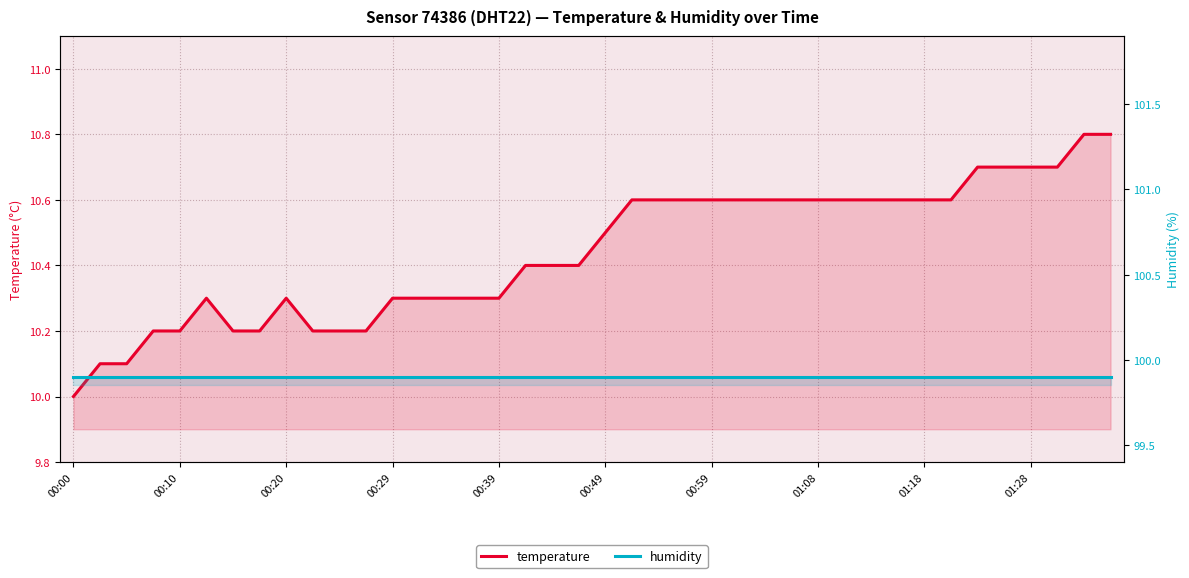

Reading left to right, list all the values displayed in this chart.

temperature: 10.0	10.1	10.1	10.2	10.2	10.3	10.2	10.2	10.3	10.2	10.2	10.2	10.3	10.3	10.3	10.3	10.3	10.4	10.4	10.4	10.5	10.6	10.6	10.6	10.6	10.6	10.6	10.6	10.6	10.6	10.6	10.6	10.6	10.6	10.7	10.7	10.7	10.7	10.8	10.8
humidity: 99.9	99.9	99.9	99.9	99.9	99.9	99.9	99.9	99.9	99.9	99.9	99.9	99.9	99.9	99.9	99.9	99.9	99.9	99.9	99.9	99.9	99.9	99.9	99.9	99.9	99.9	99.9	99.9	99.9	99.9	99.9	99.9	99.9	99.9	99.9	99.9	99.9	99.9	99.9	99.9